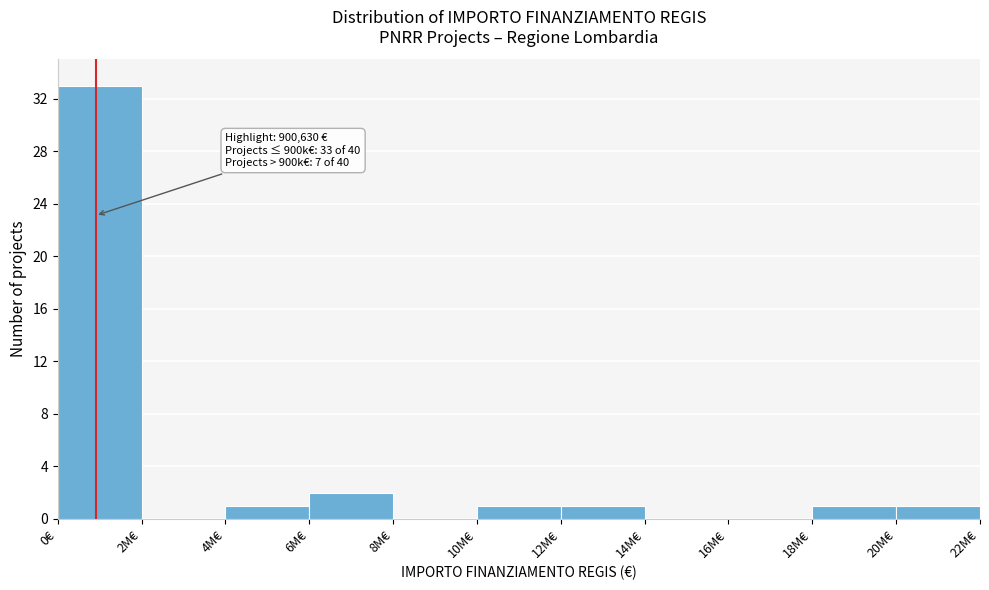

Reading left to right, extract all data points from this chart.

0€=33	2M€=0	4M€=1	6M€=2	8M€=0	10M€=1	12M€=1	14M€=0	16M€=0	18M€=1	20M€=1